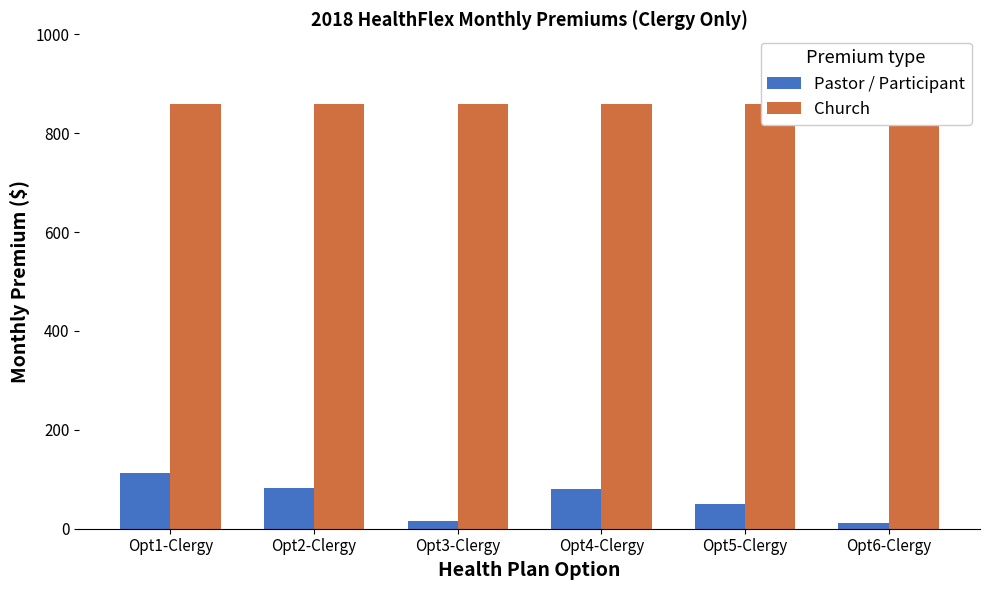

List the series in order of their overall mean, highest first.

Church, Pastor / Participant